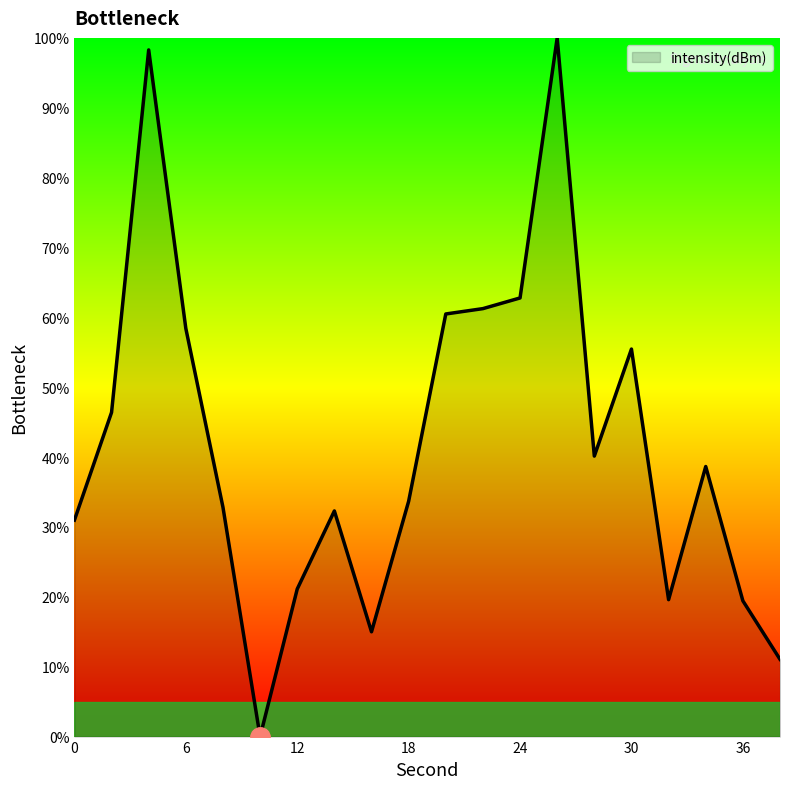

What is the difference between the maximum and second lowest values?

88.9